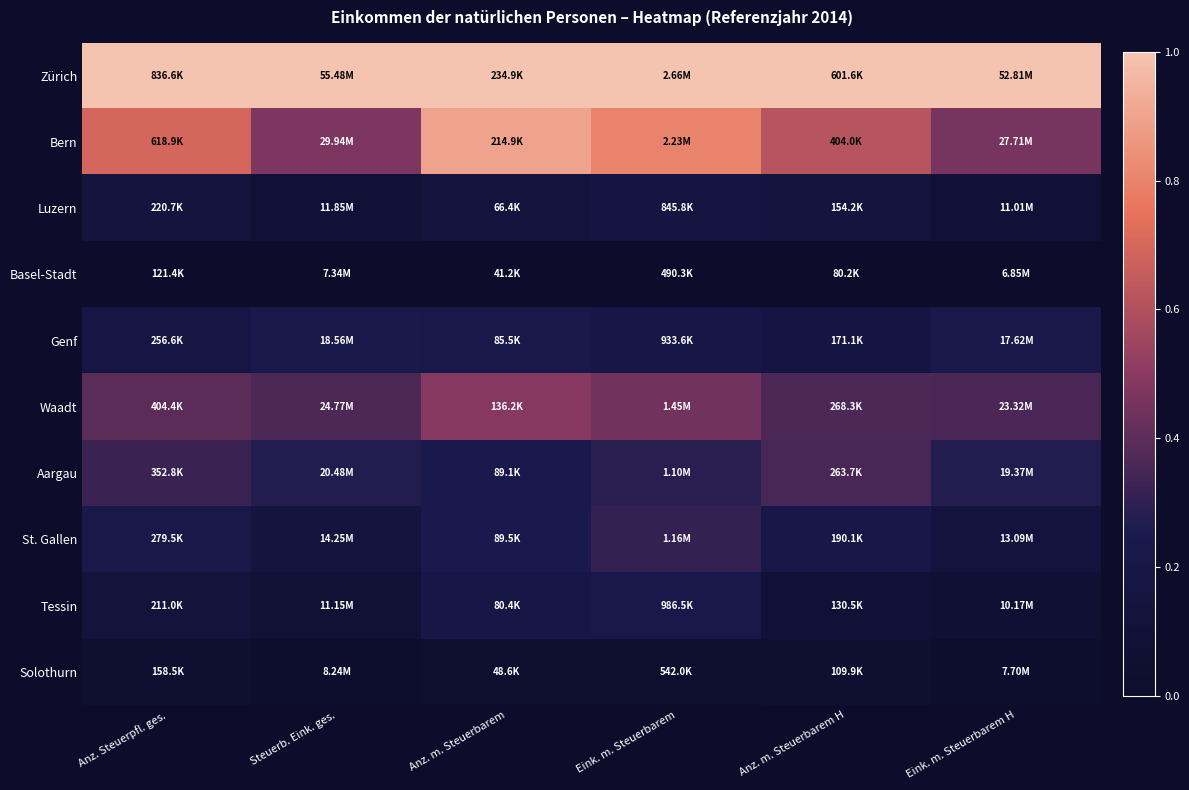

Which series has the largest total across all categories?

Zürich